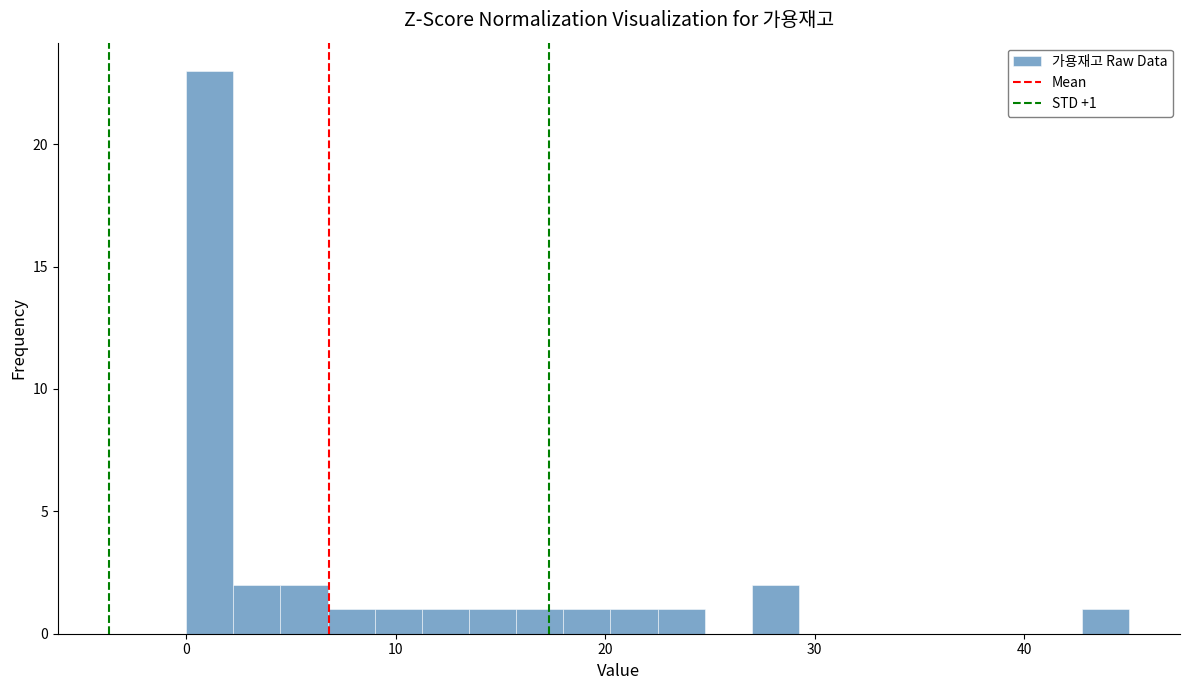

Read against the x-axis, roughly where is the centre of the tallest bar?

1